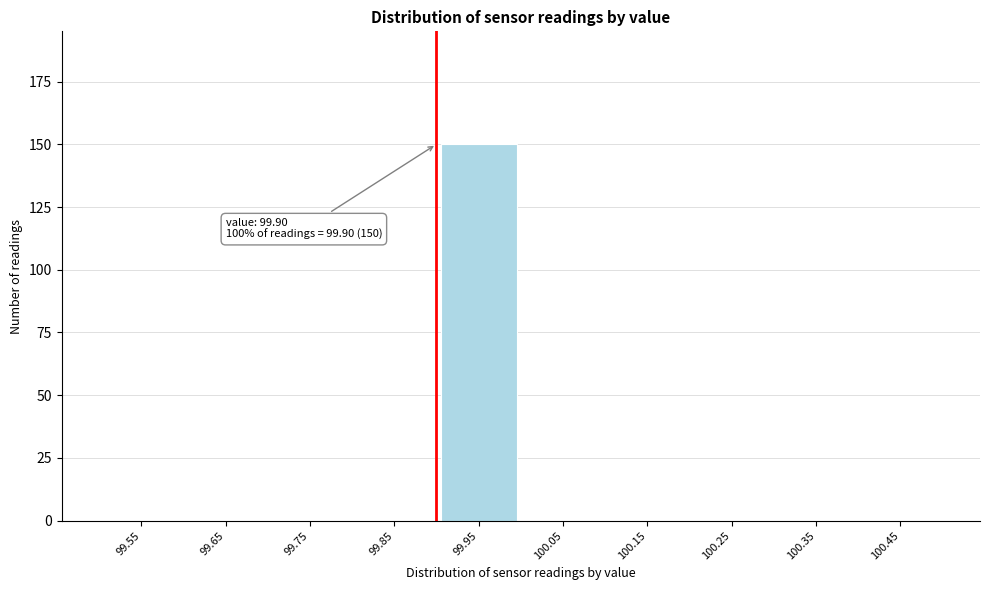

Which range on the x-axis has the tallest bar?

99.9 to 100.0